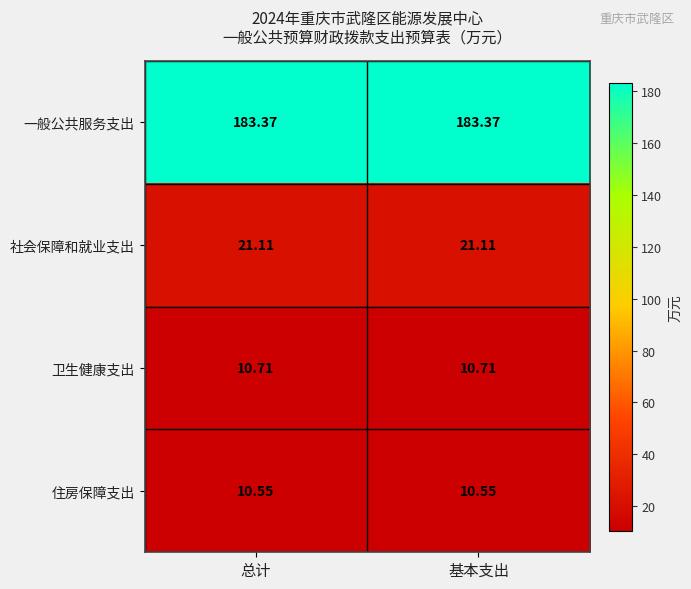

List the series in order of their peak value, lowest first.

住房保障支出, 卫生健康支出, 社会保障和就业支出, 一般公共服务支出